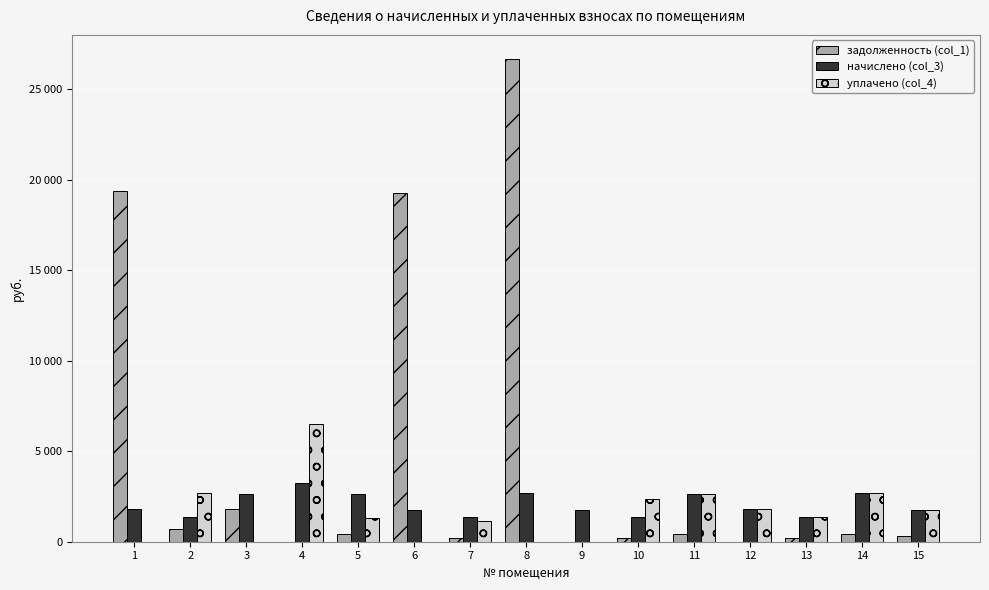

At which category is the sum across all series the highest?

8